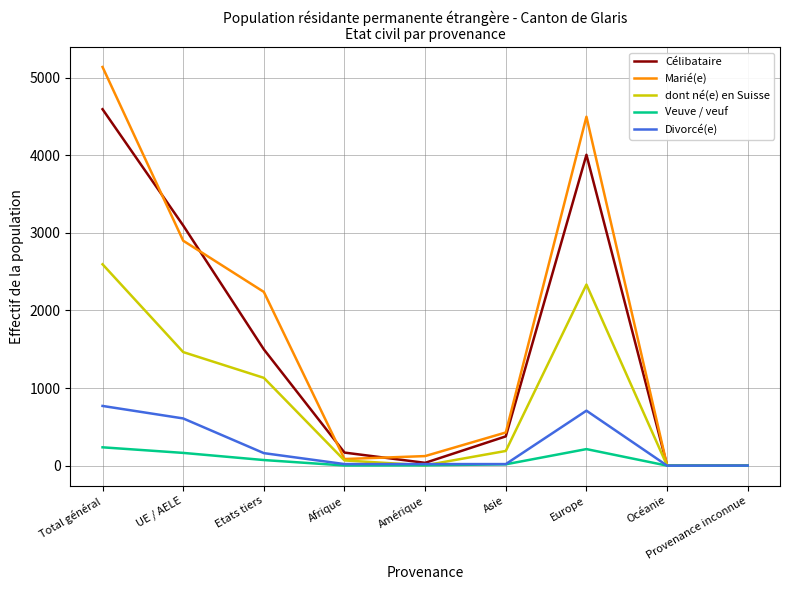

What position from the right is Total général?

9